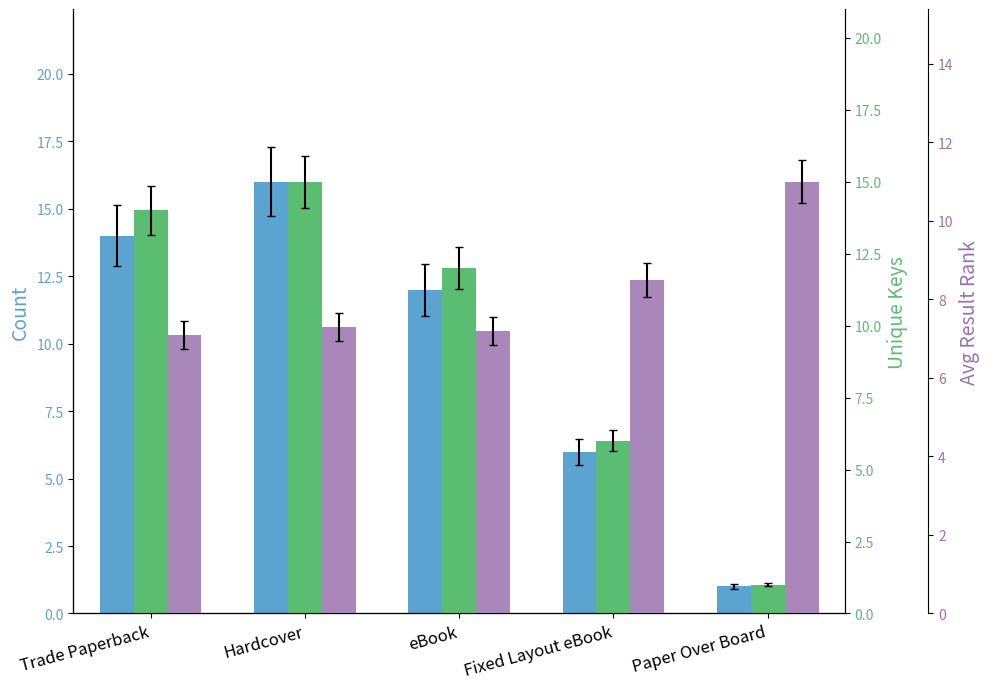

Between Trade Paperback and Paper Over Board, which series saw the biggest shift?

Count